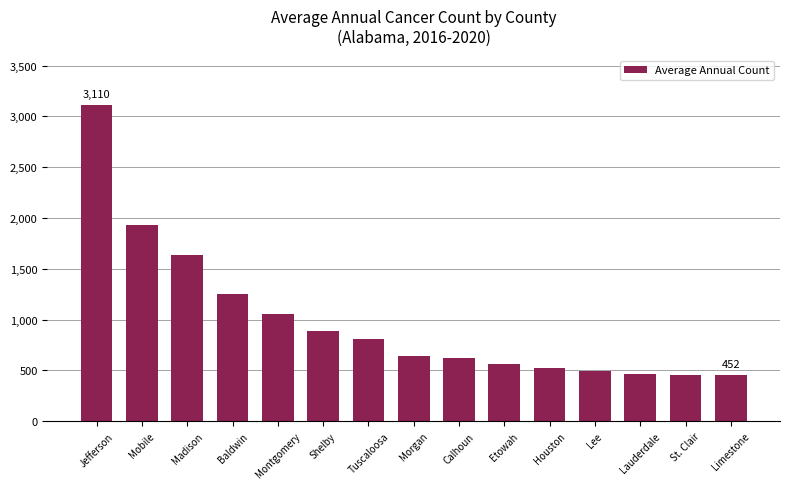

What is the difference between the second highest and second lowest values?

1474